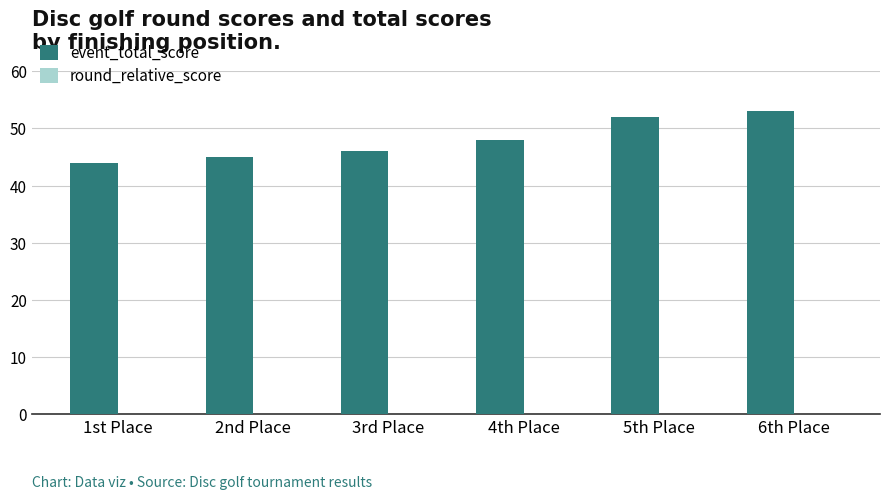

At which label is round_relative_score closest to -5?

4th Place